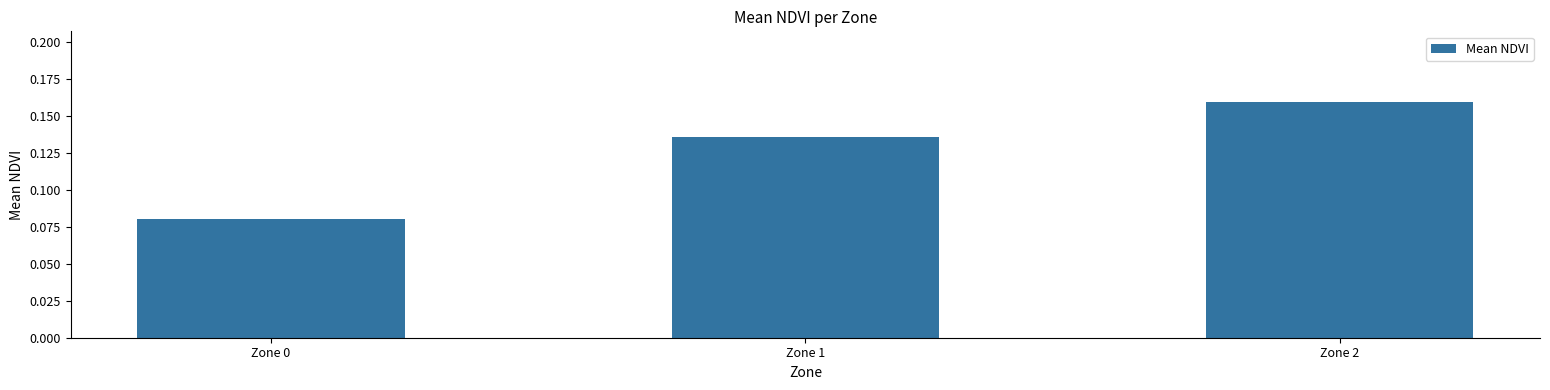

Rank the categories by value from highest to lowest.

Zone 2, Zone 1, Zone 0